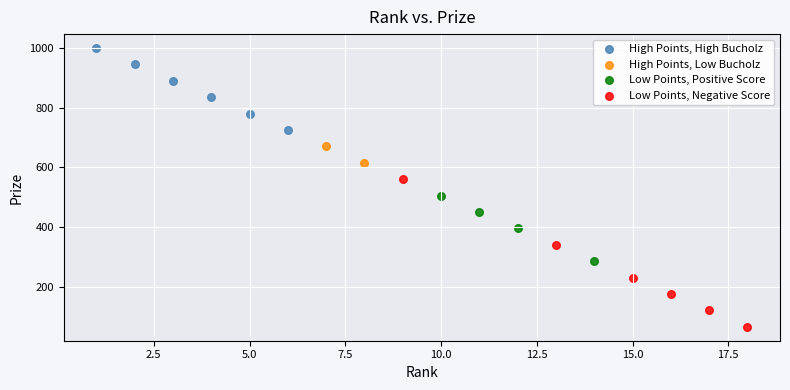

Which series contains the lowest Y value?

Low Points, Negative Score